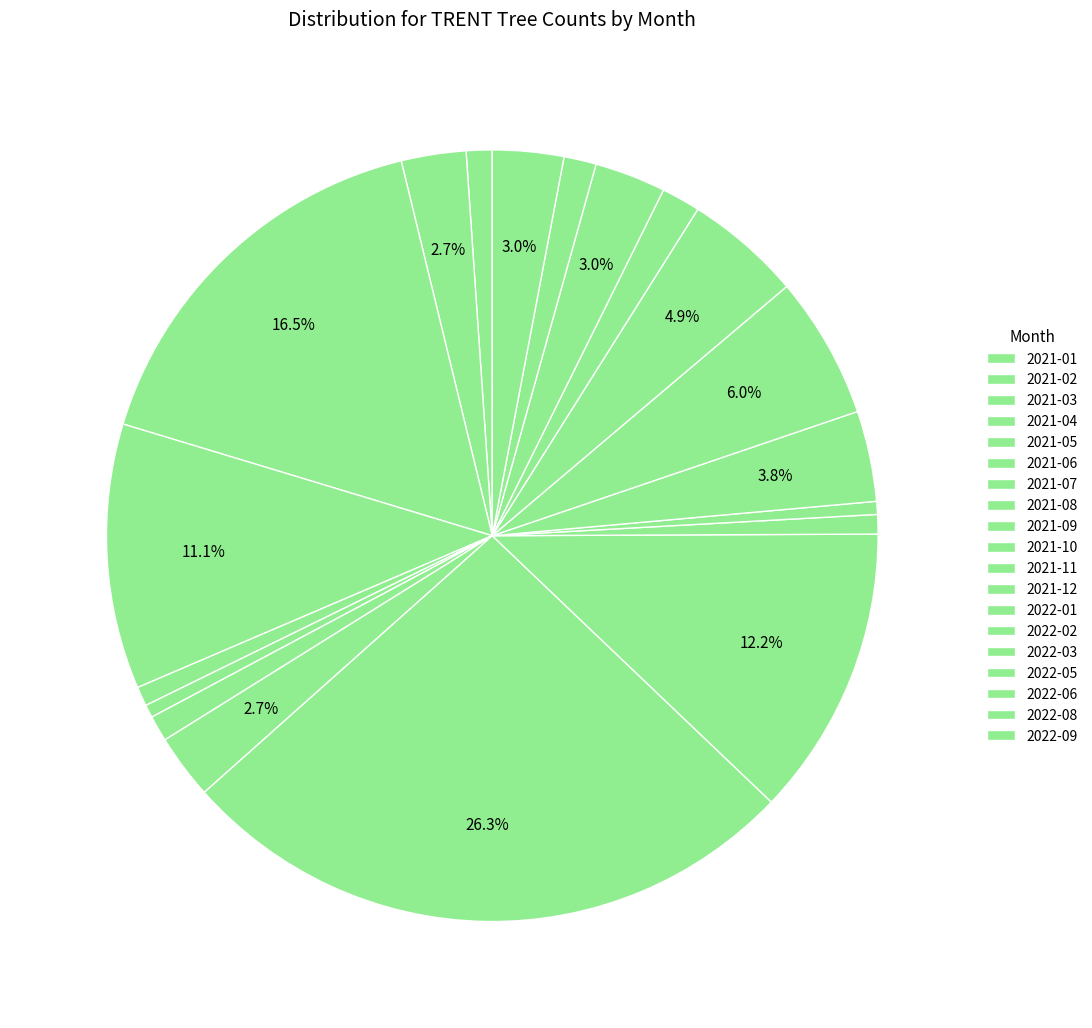

How many slices are in this pie chart?

19